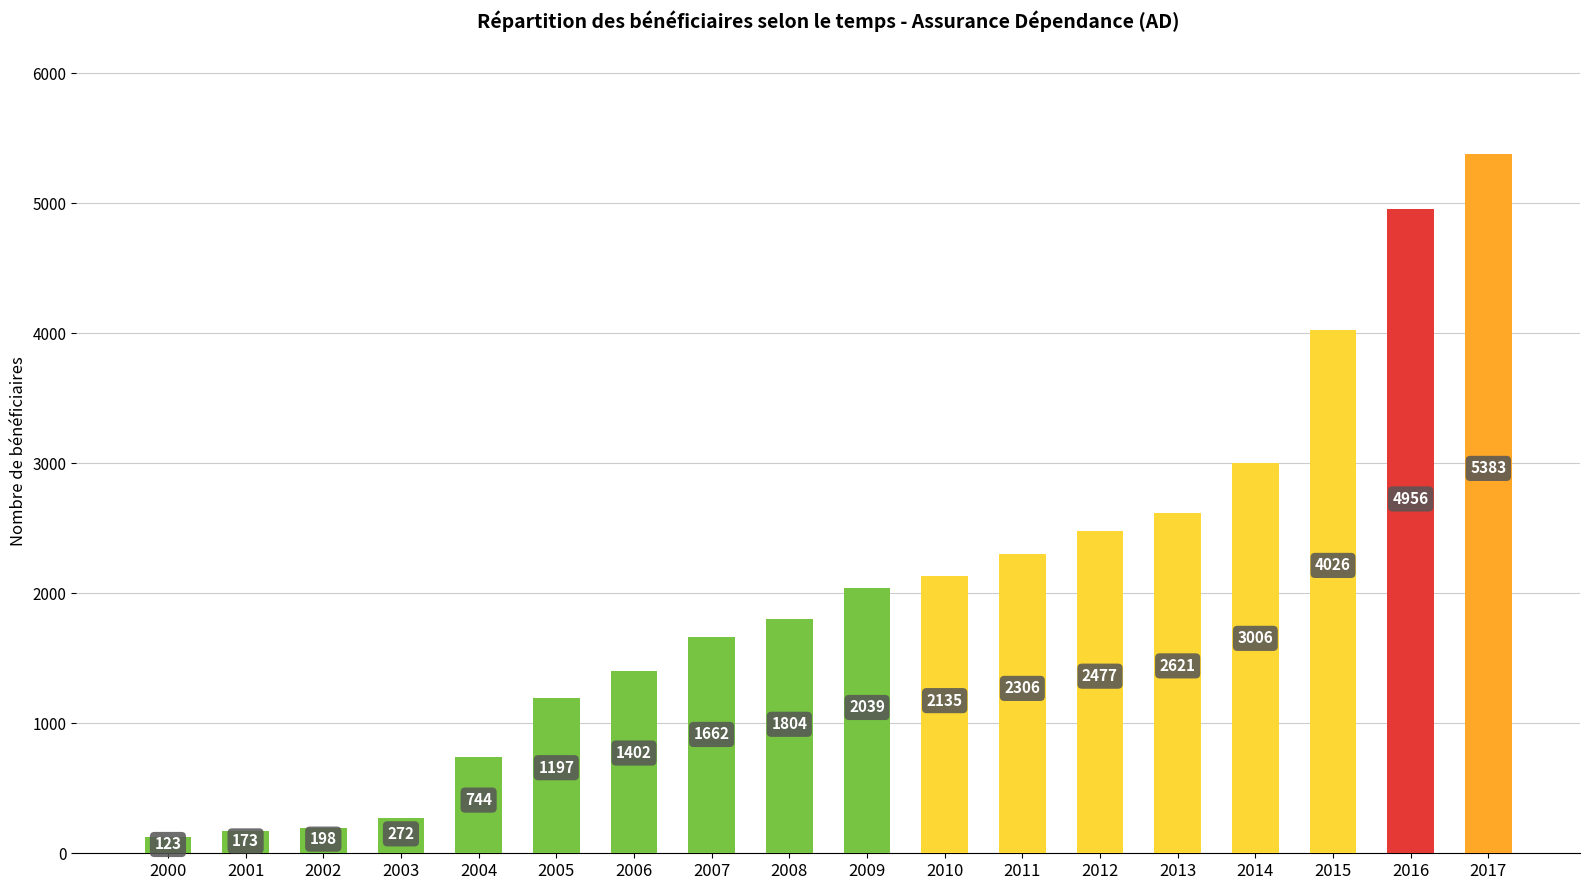

Rank the categories by value from highest to lowest.

2017, 2016, 2015, 2014, 2013, 2012, 2011, 2010, 2009, 2008, 2007, 2006, 2005, 2004, 2003, 2002, 2001, 2000